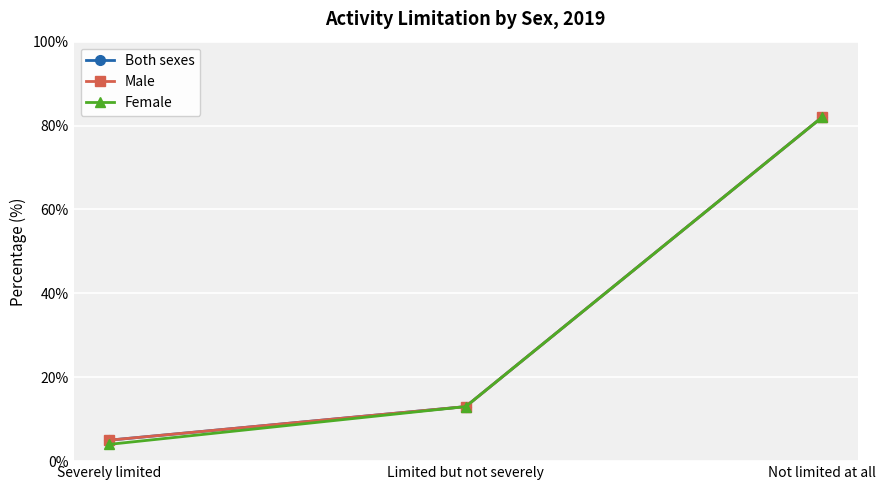

What is the value of the Female point at the 2nd from the left?

13